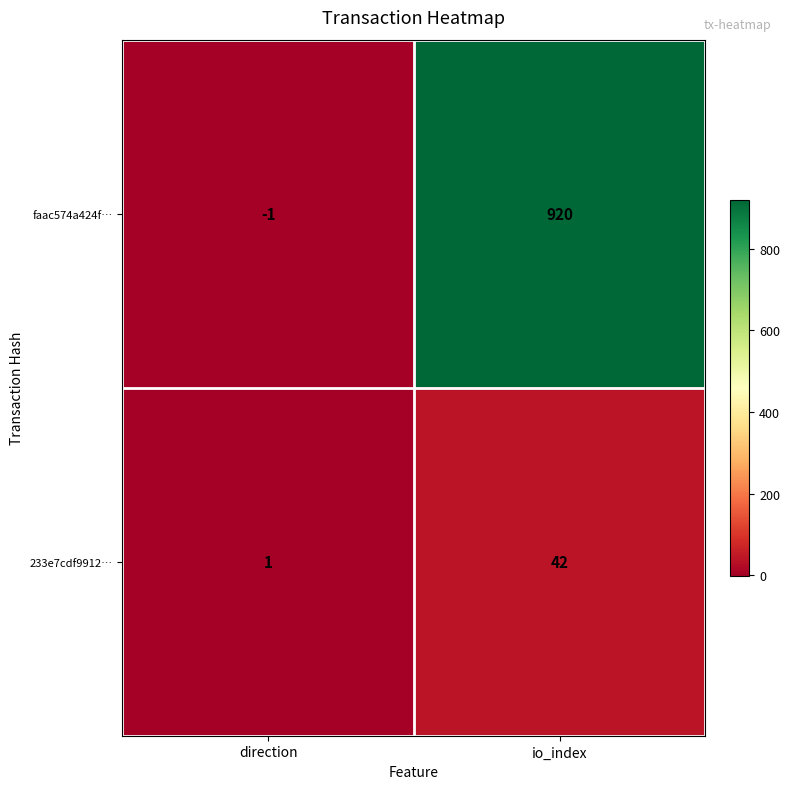

Is it true that faac574a424f… equals 1380 at io_index?

False